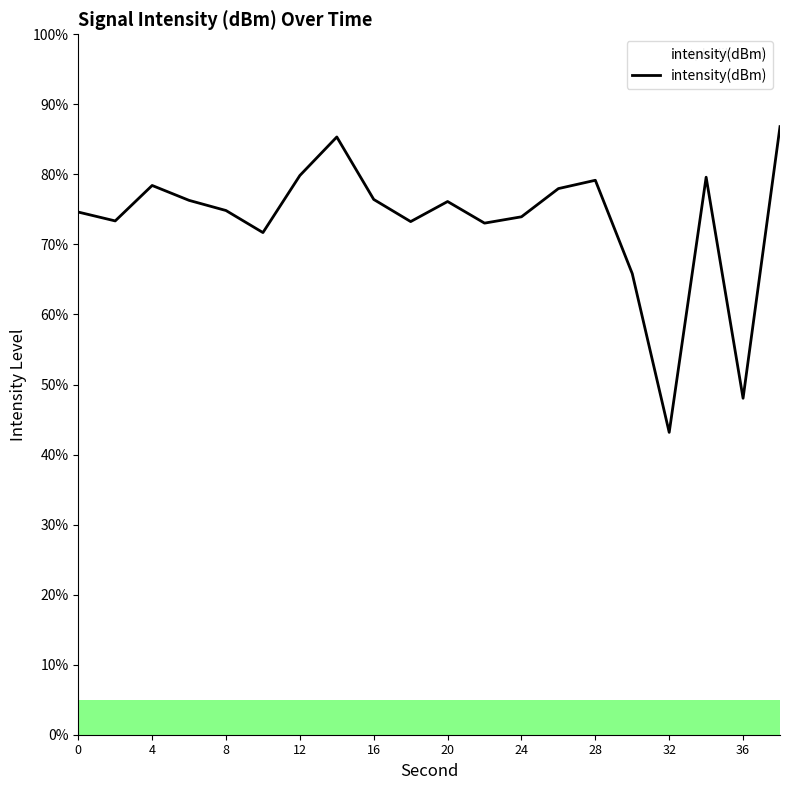

What is the maximum value shown in the chart?

86.8